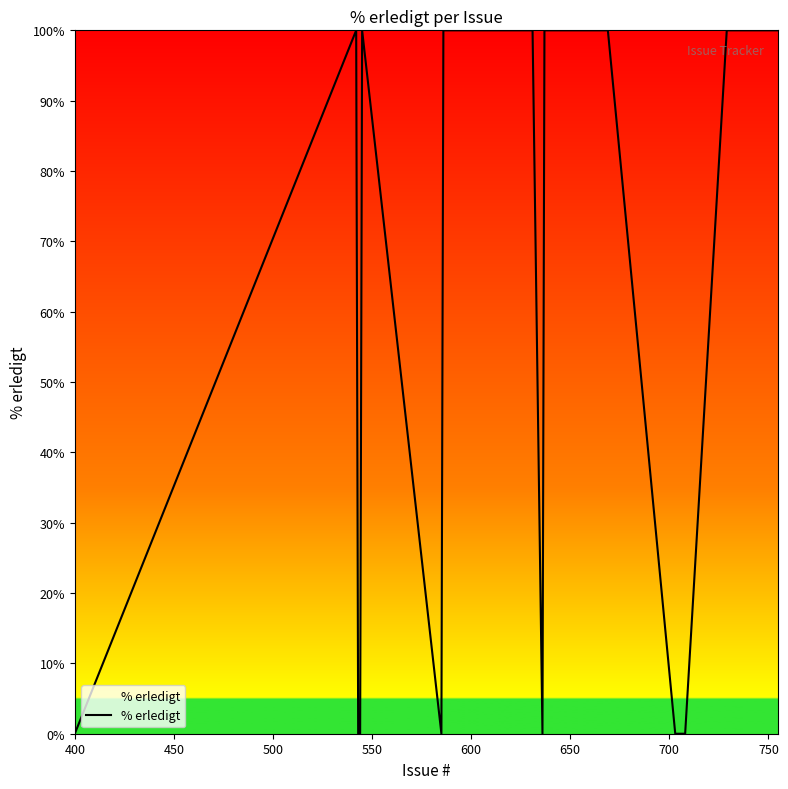

What is the greatest value displayed?

100